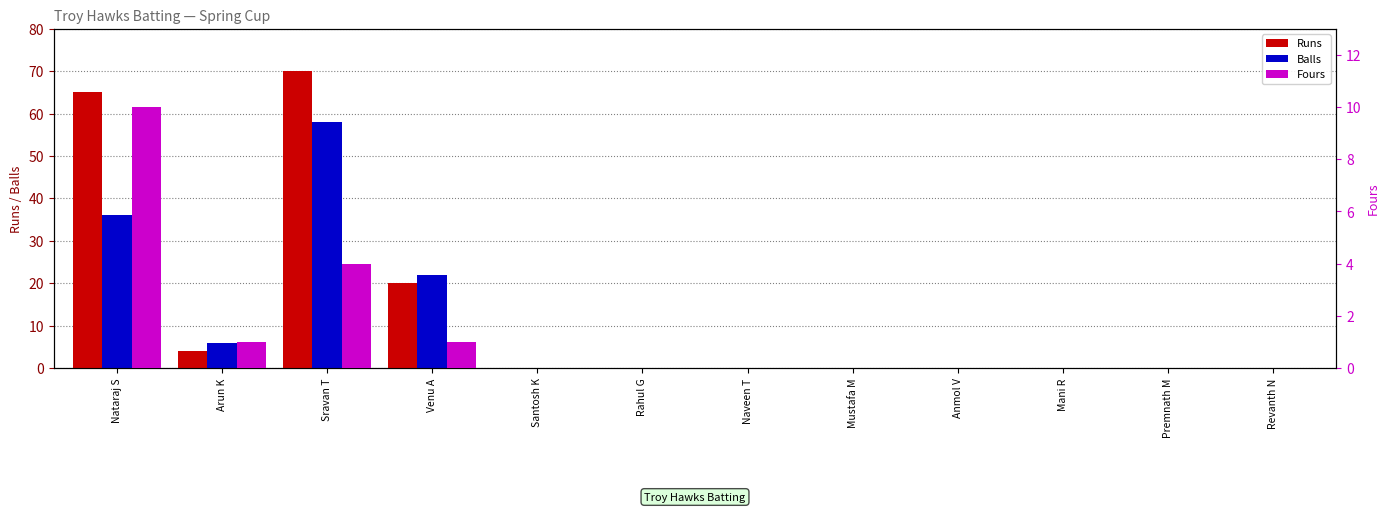

Where is Fours nearest to the value 5?

Sravan T